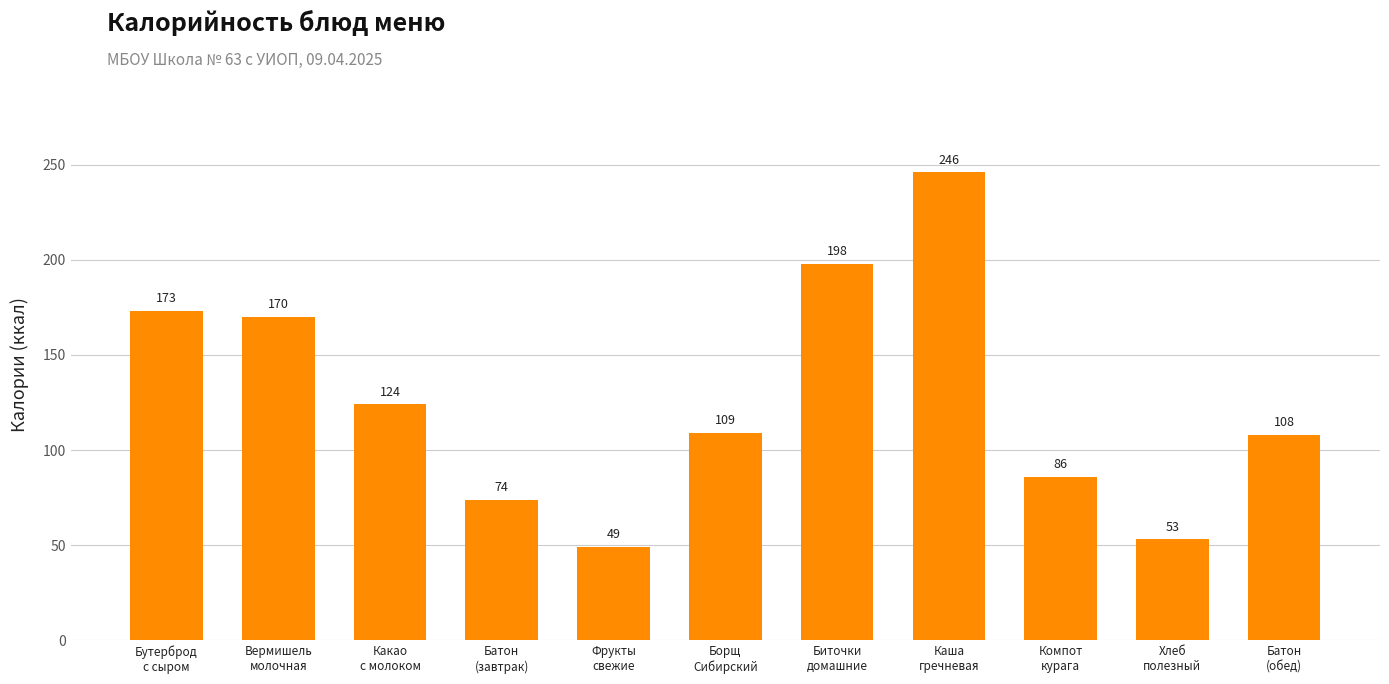

How many bars are there in total?

11